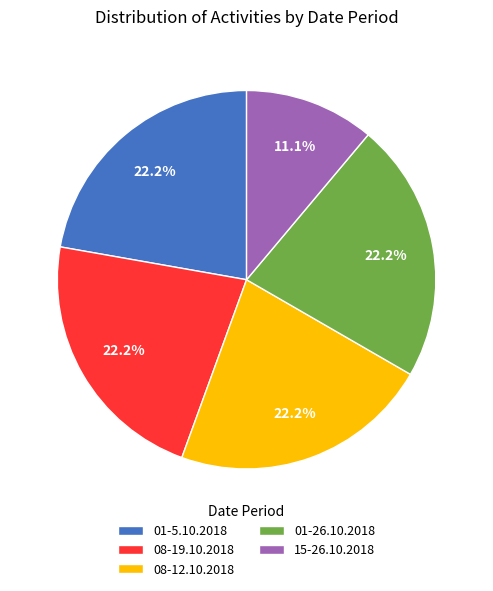

To the nearest percent, what portion does 08-12.10.2018 represent?

22%